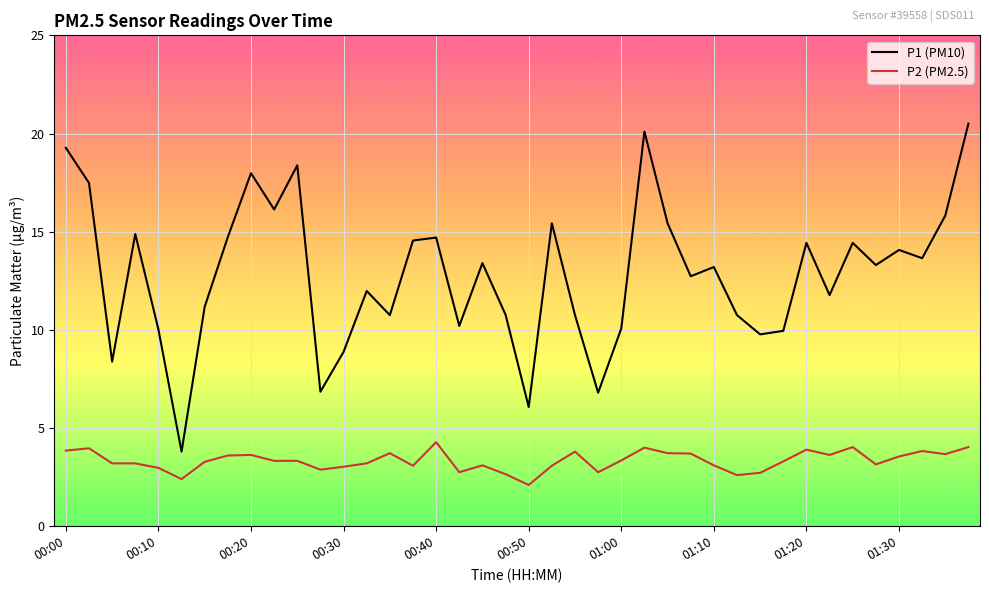

What is the difference between the maximum and minimum values in the P1 (PM10) series?

16.7